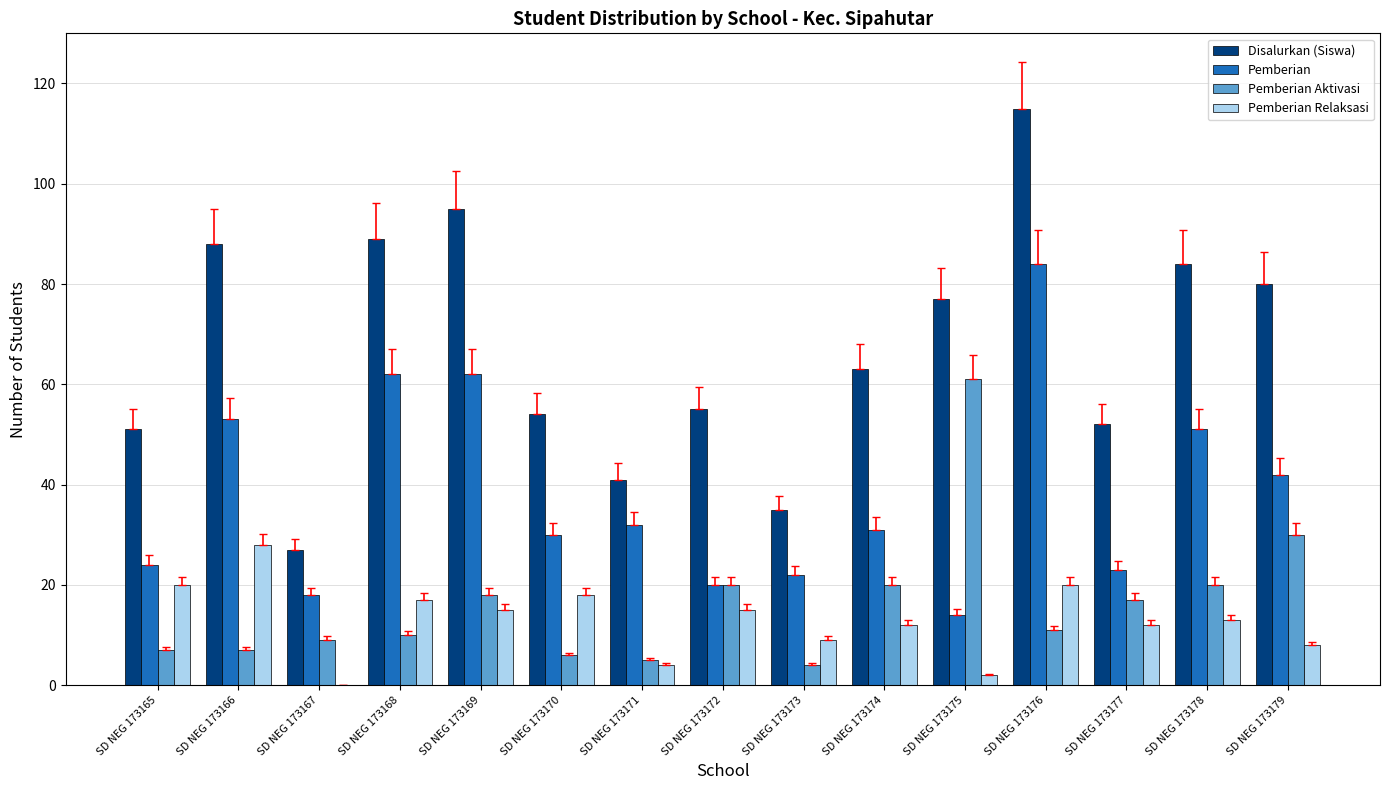

True or false: Pemberian has a value of 26 at SD NEG 173166.

False